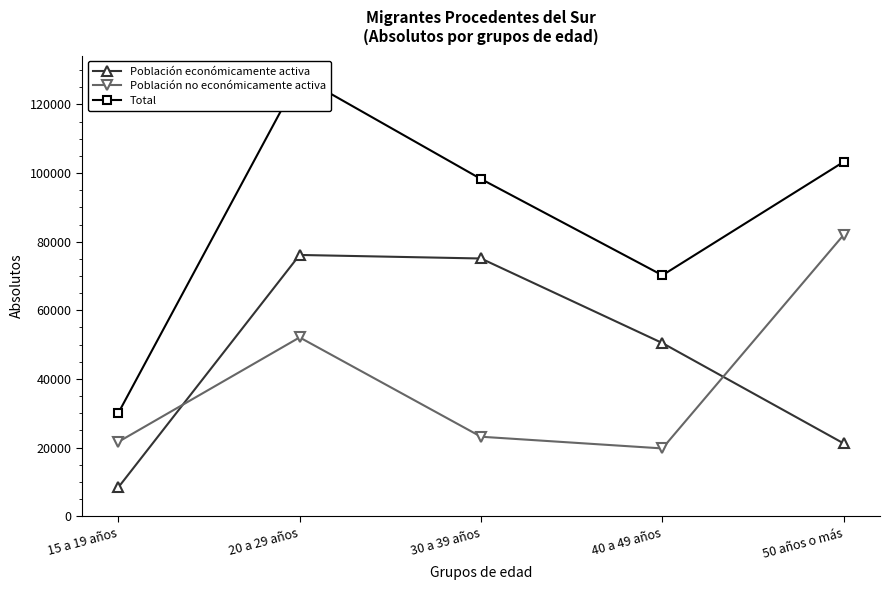

At which category does Población no económicamente activa reach its first local peak?

20 a 29 años